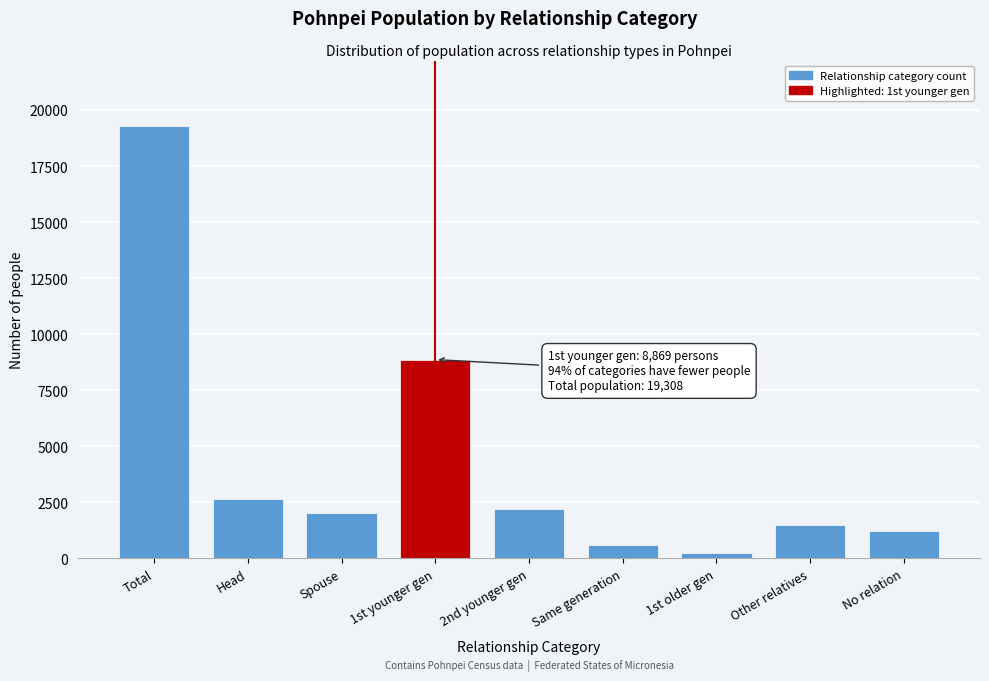

Reading right to left, transcribe all the data shown in this chart.

No relation=1237	Other relatives=1486	1st older gen=231	Same generation=621	2nd younger gen=2202	1st younger gen=8869	Spouse=2020	Head=2642	Total=19308